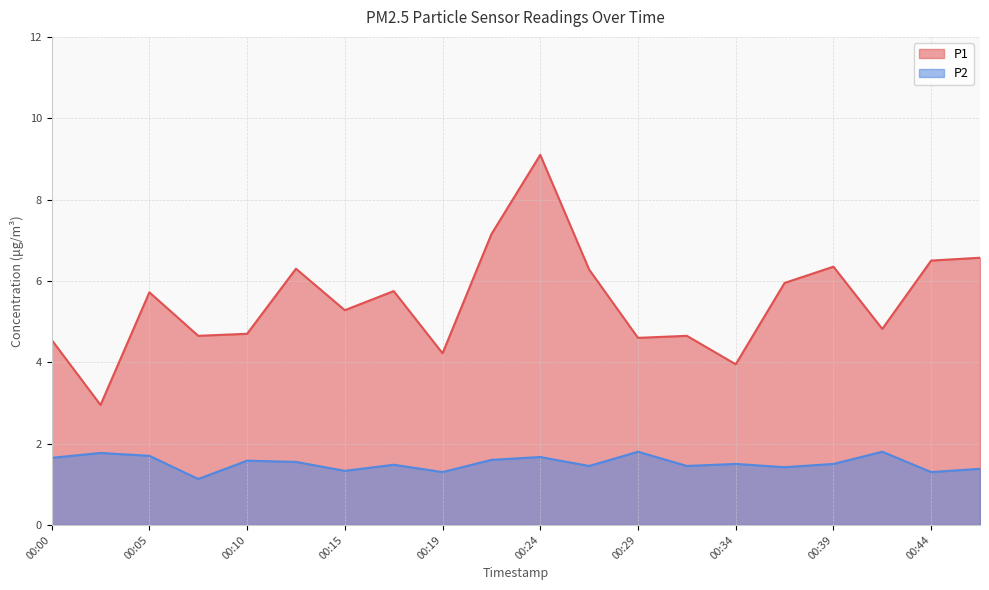

Which series has the largest total across all categories?

P1